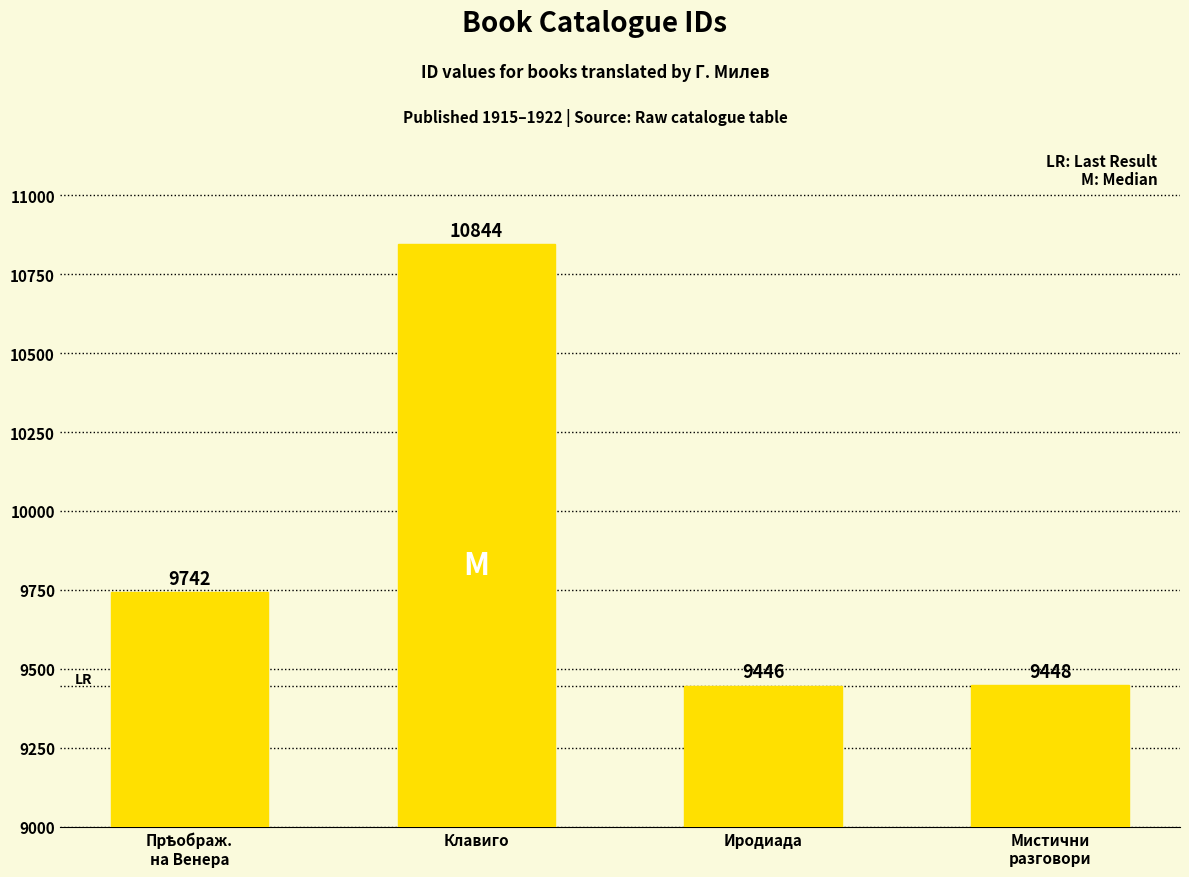

What is the smallest value displayed?

9446